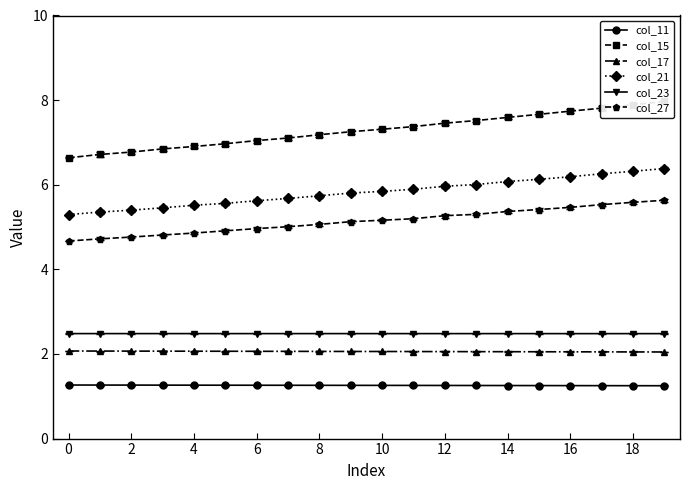

What is the maximum value for col_27?

5.6